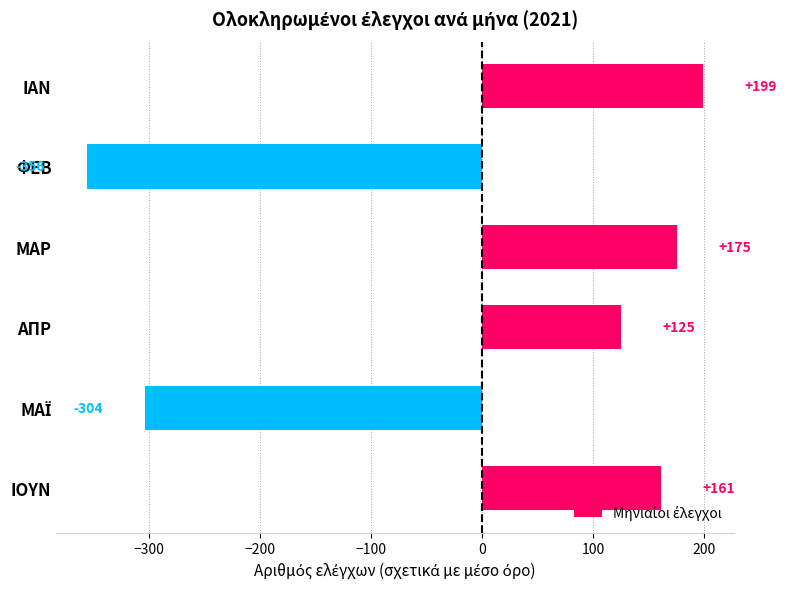

At which label is the value closest to -78?

ΑΠΡ